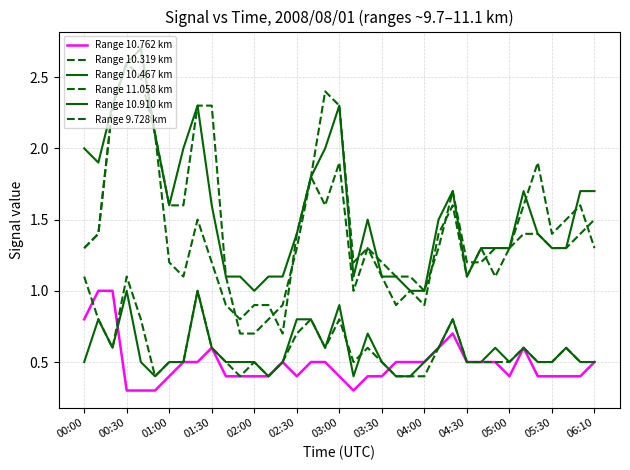

What is the maximum value shown in the chart?

2.7